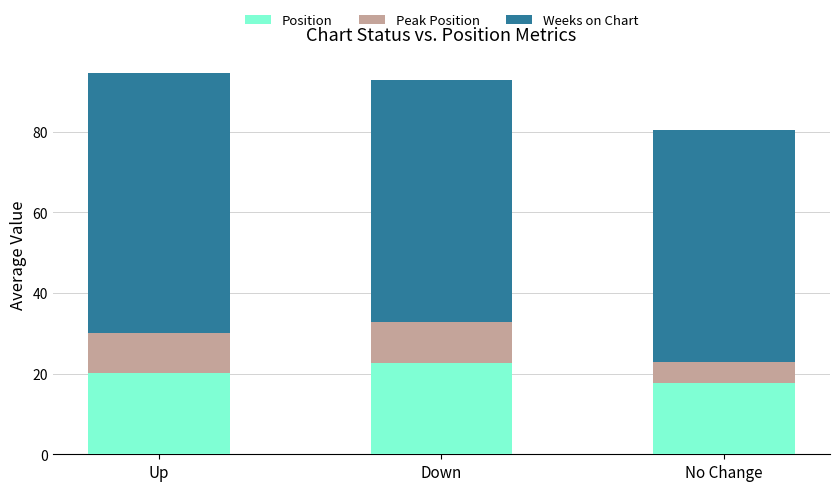

What is the difference between the Position values at No Change and Down?

5.1